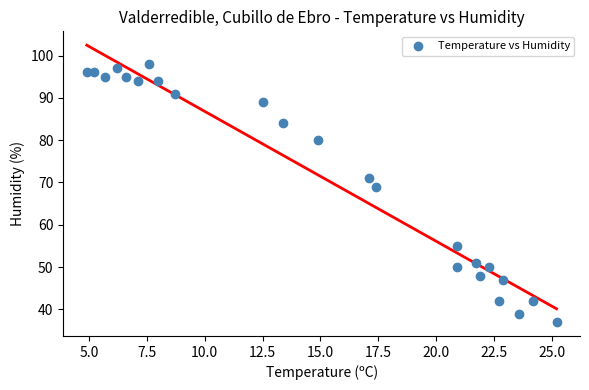

What Y value in the scatter plot is closest to 67?

69